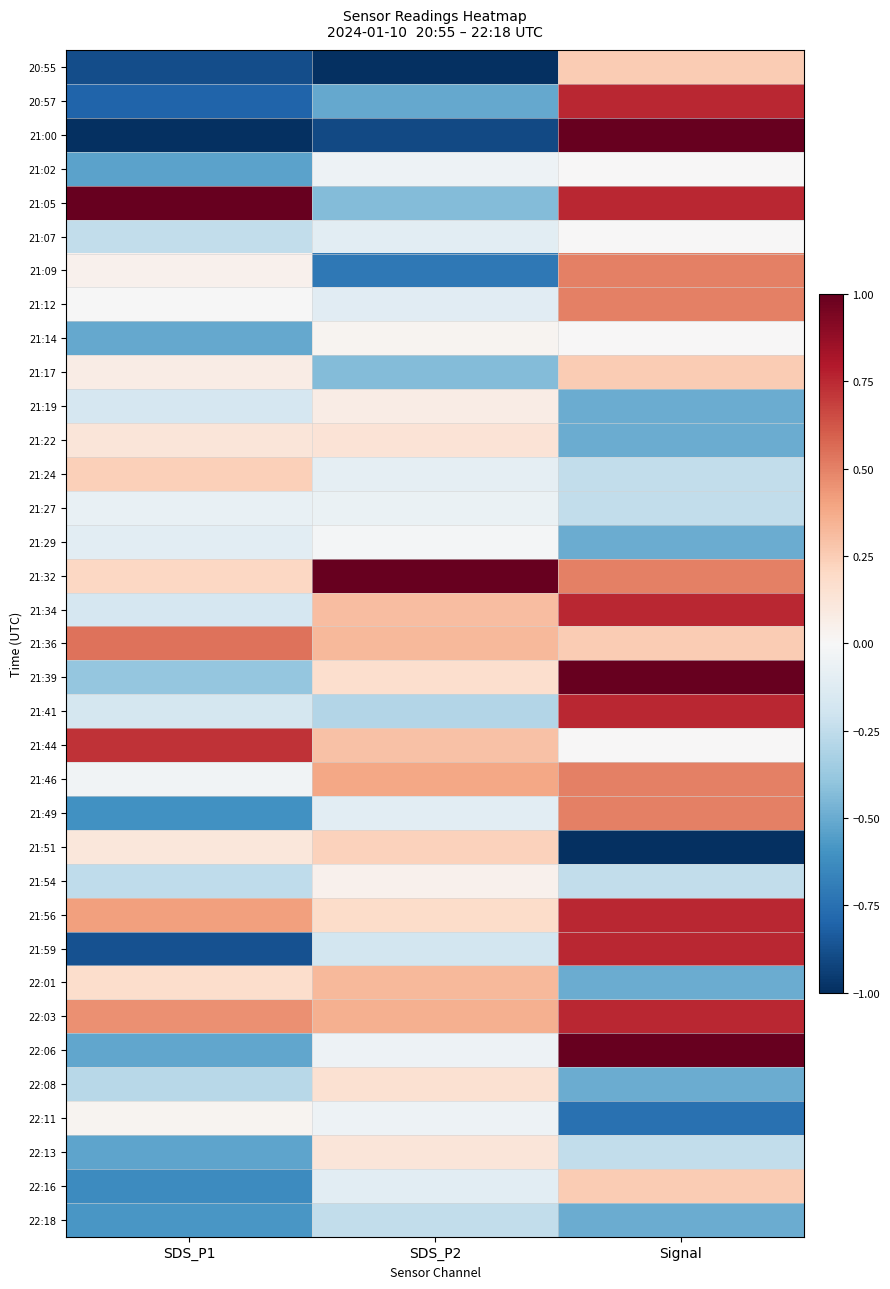

Which has a higher value, SDS_P1 or SDS_P2?

SDS_P1